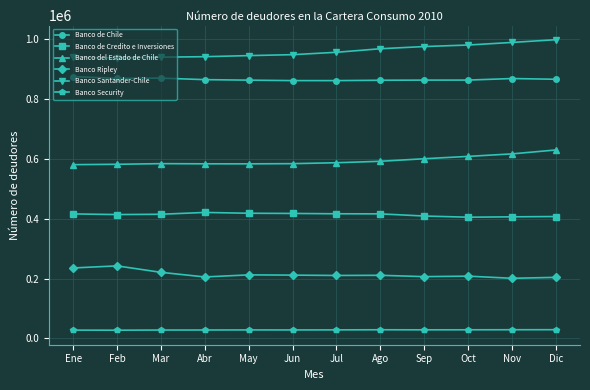

What is the maximum value for Banco de Chile?

873882